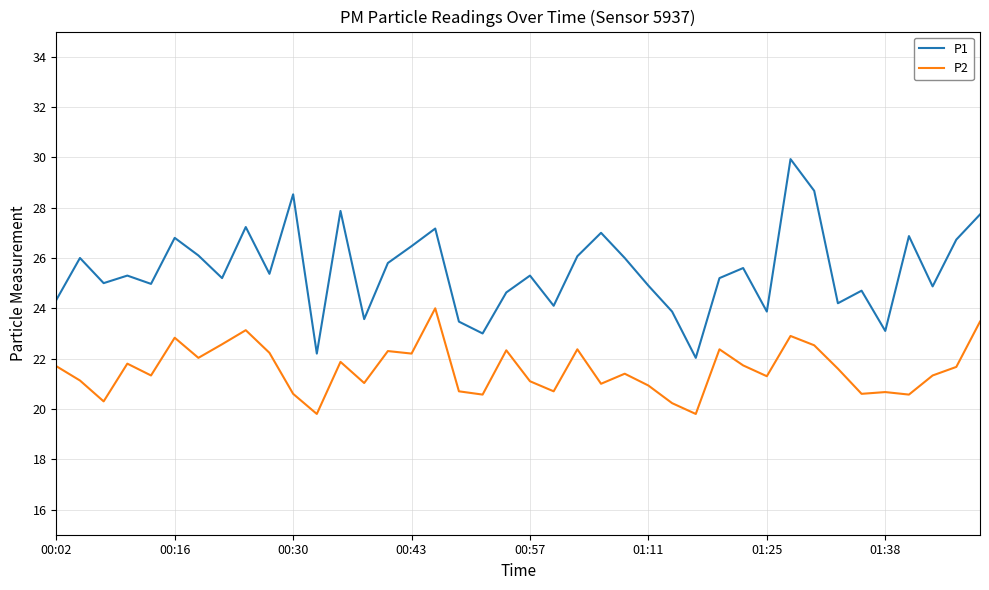

True or false: P2 and P1 cross at least once.

False